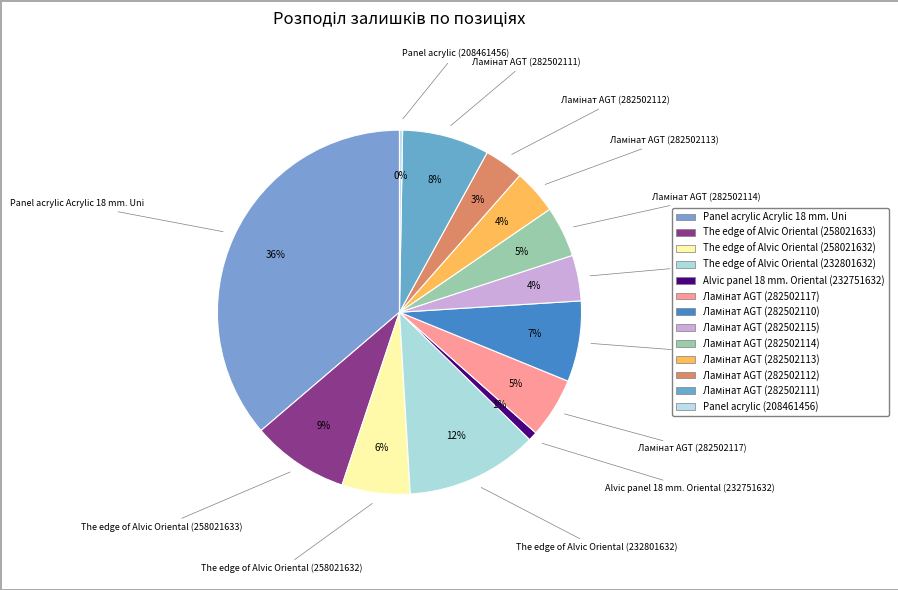

To the nearest percent, what is the difference between the Ламінат AGT (282502112) and Ламінат AGT (282502111) slice percentages?

4%